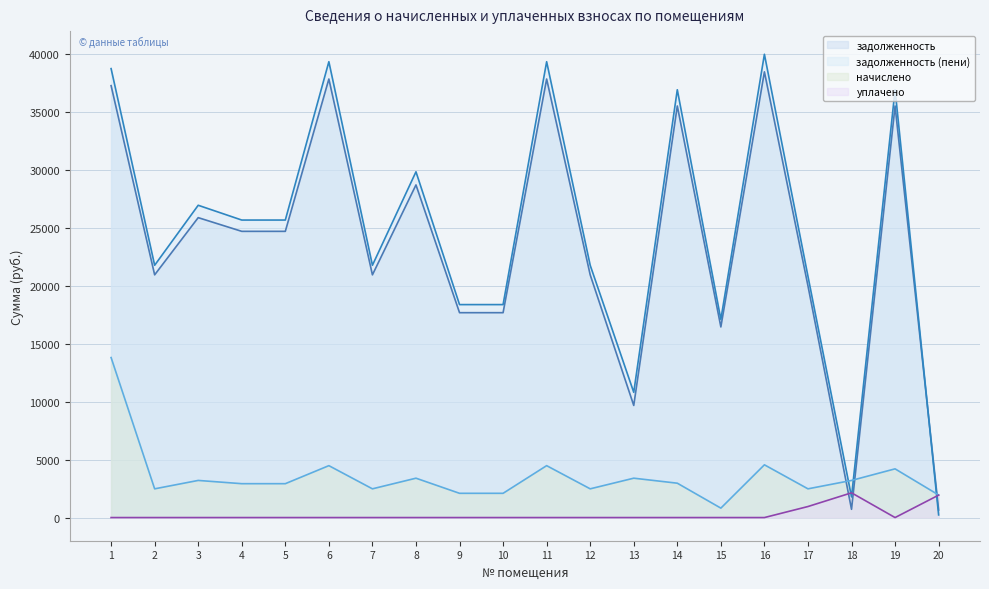

How many lines are shown in the chart?

4